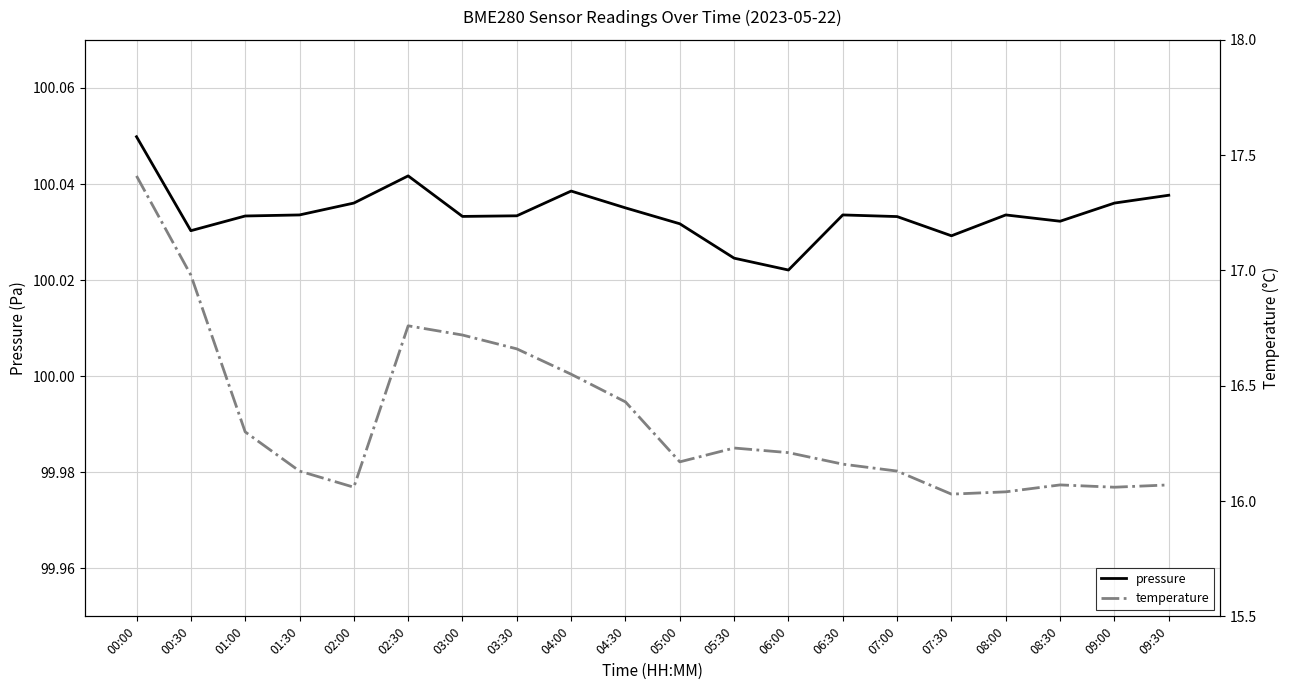

What is the average value of the pressure series?

100.0